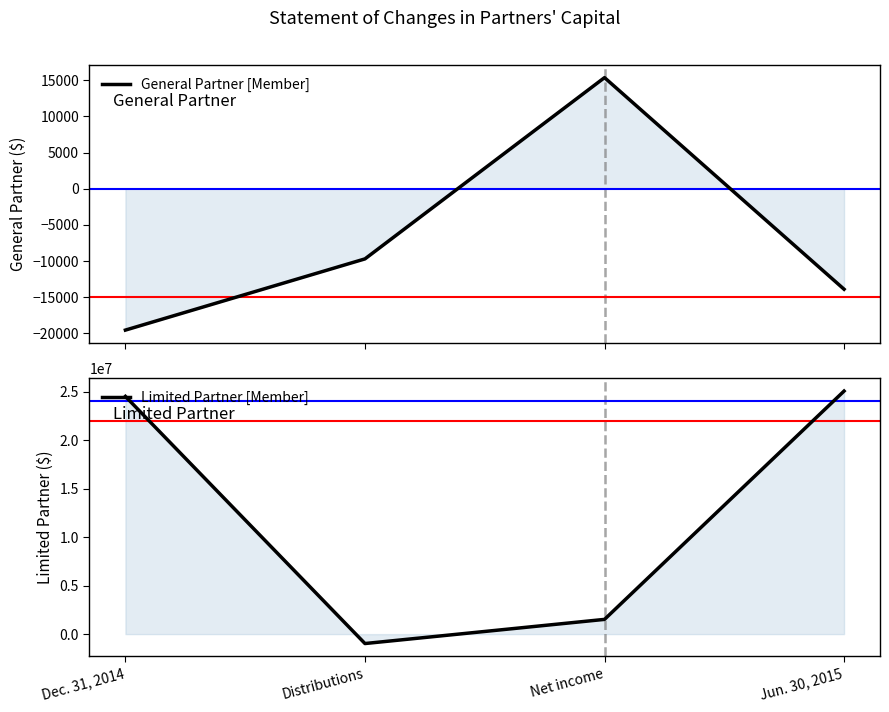

Does the chart have visible grid lines?

No